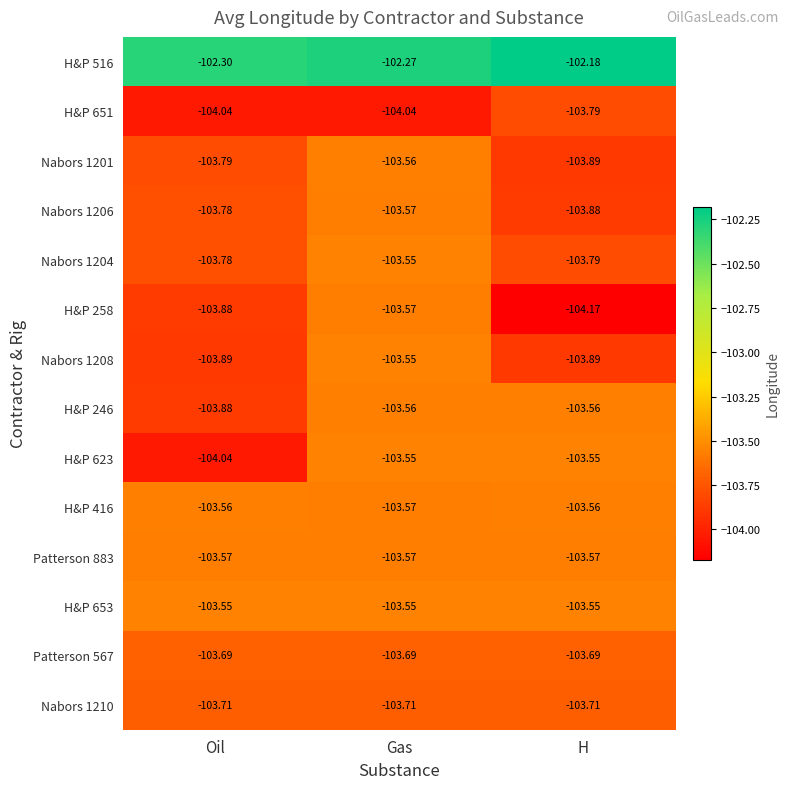

Which category has the lowest value across all series?

H